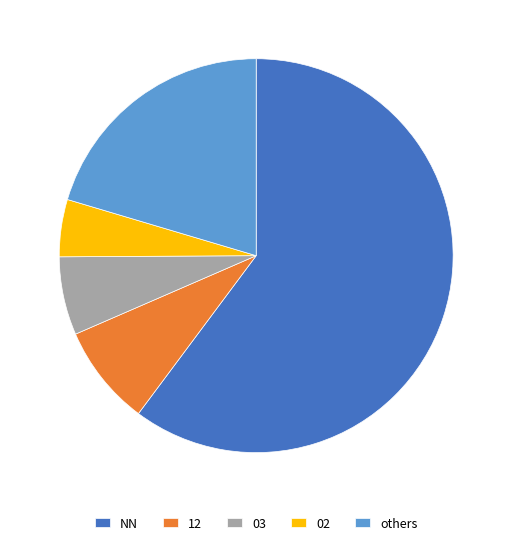

Is it true that 12 is 1% of the pie?

False